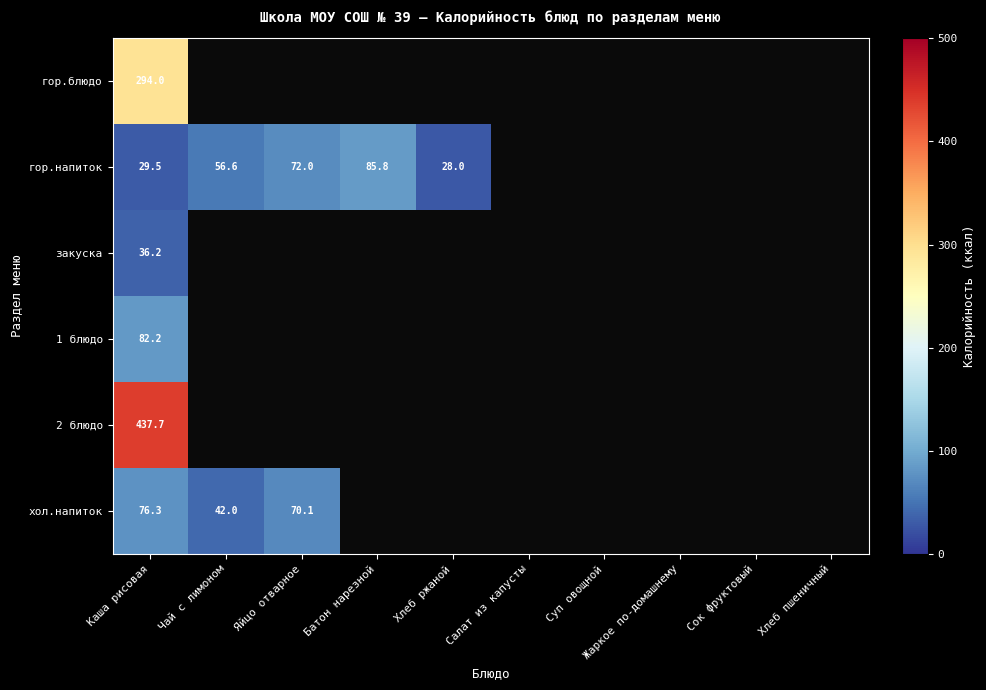

List the series in order of their peak value, highest first.

2 блюдо, гор.блюдо, гор.напиток, 1 блюдо, хол.напиток, закуска